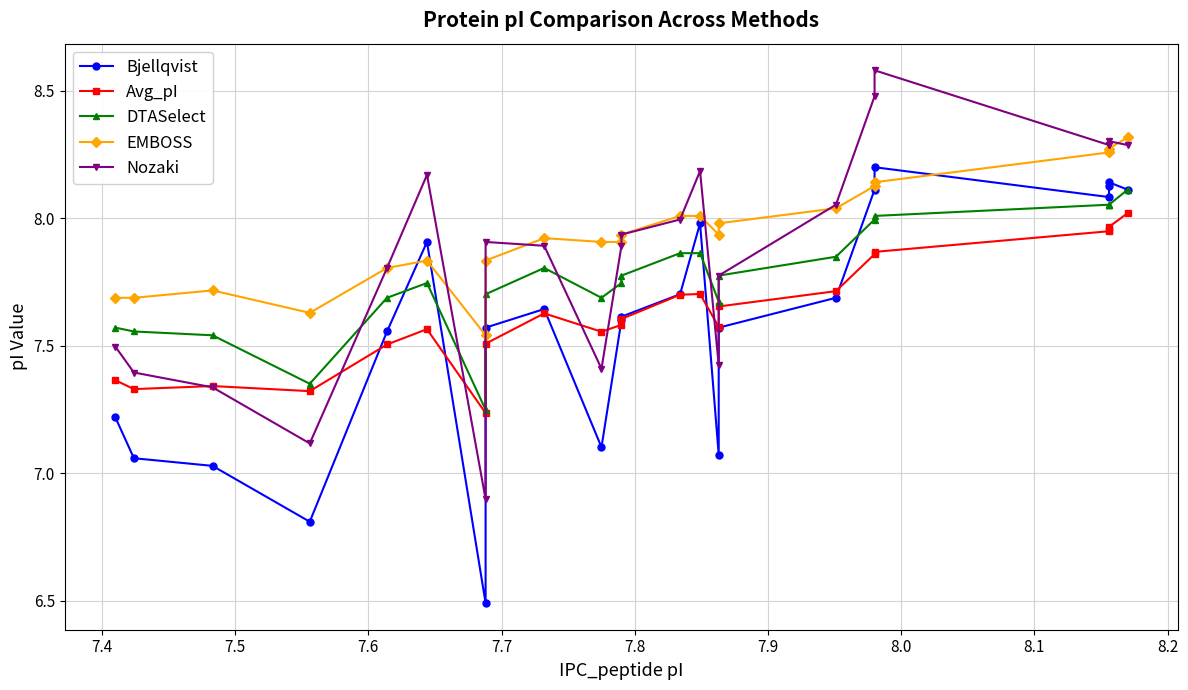

What is the greatest value displayed?

8.6